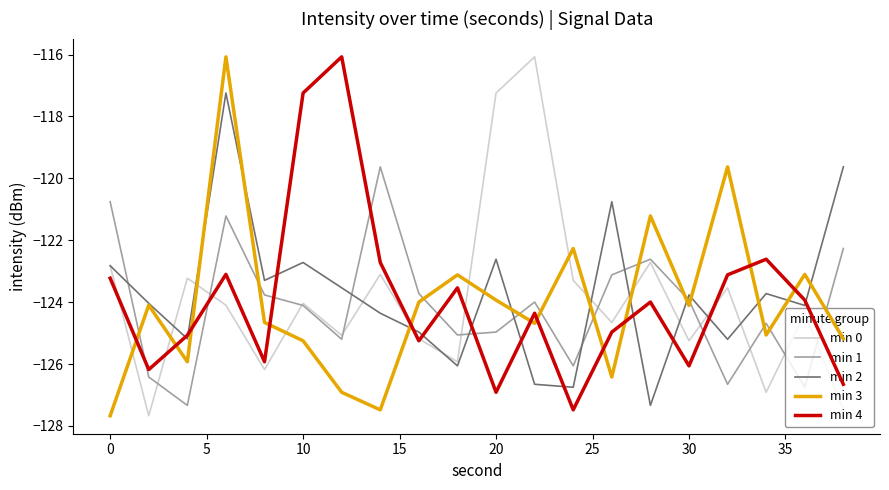

What is the highest value of the min 4 series?

-116.1